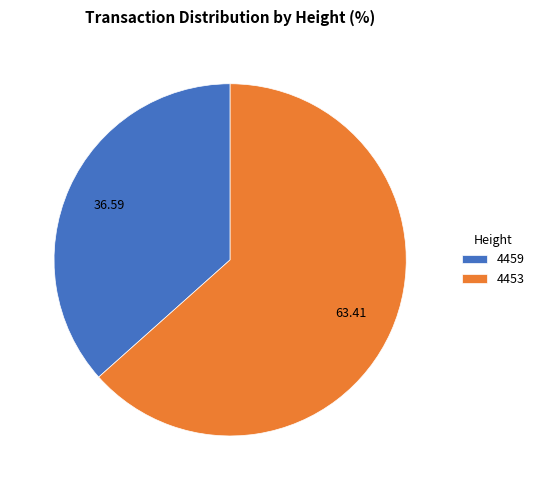

Which category accounts for the majority?

4453